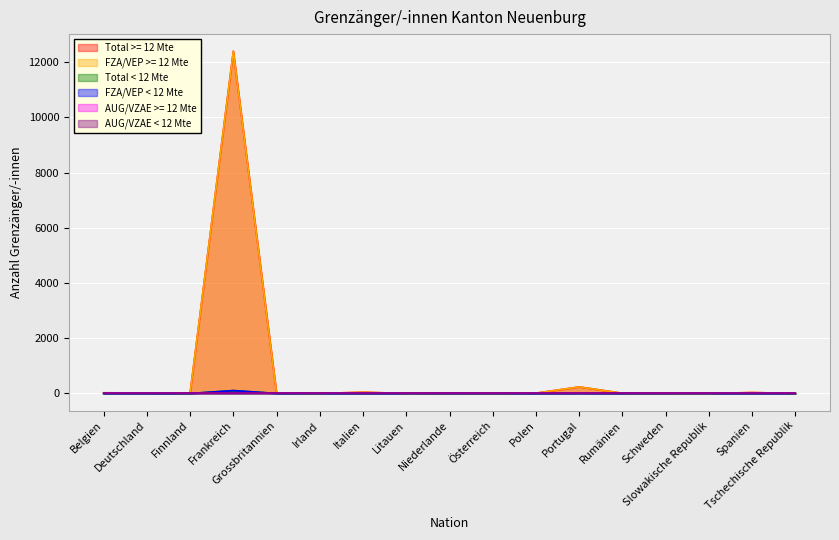

What is the total value across all series at Grossbritannien?

32